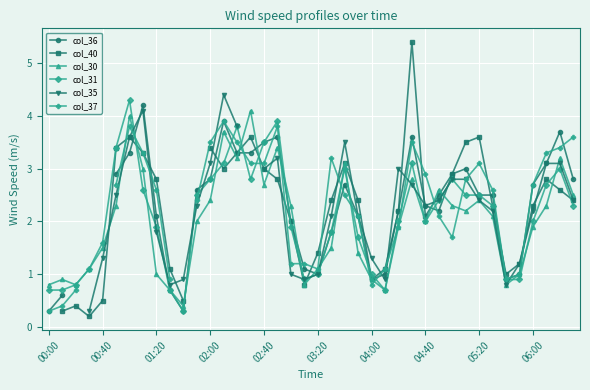

True or false: col_31 has more than 2 points higher than both neighbors.

True